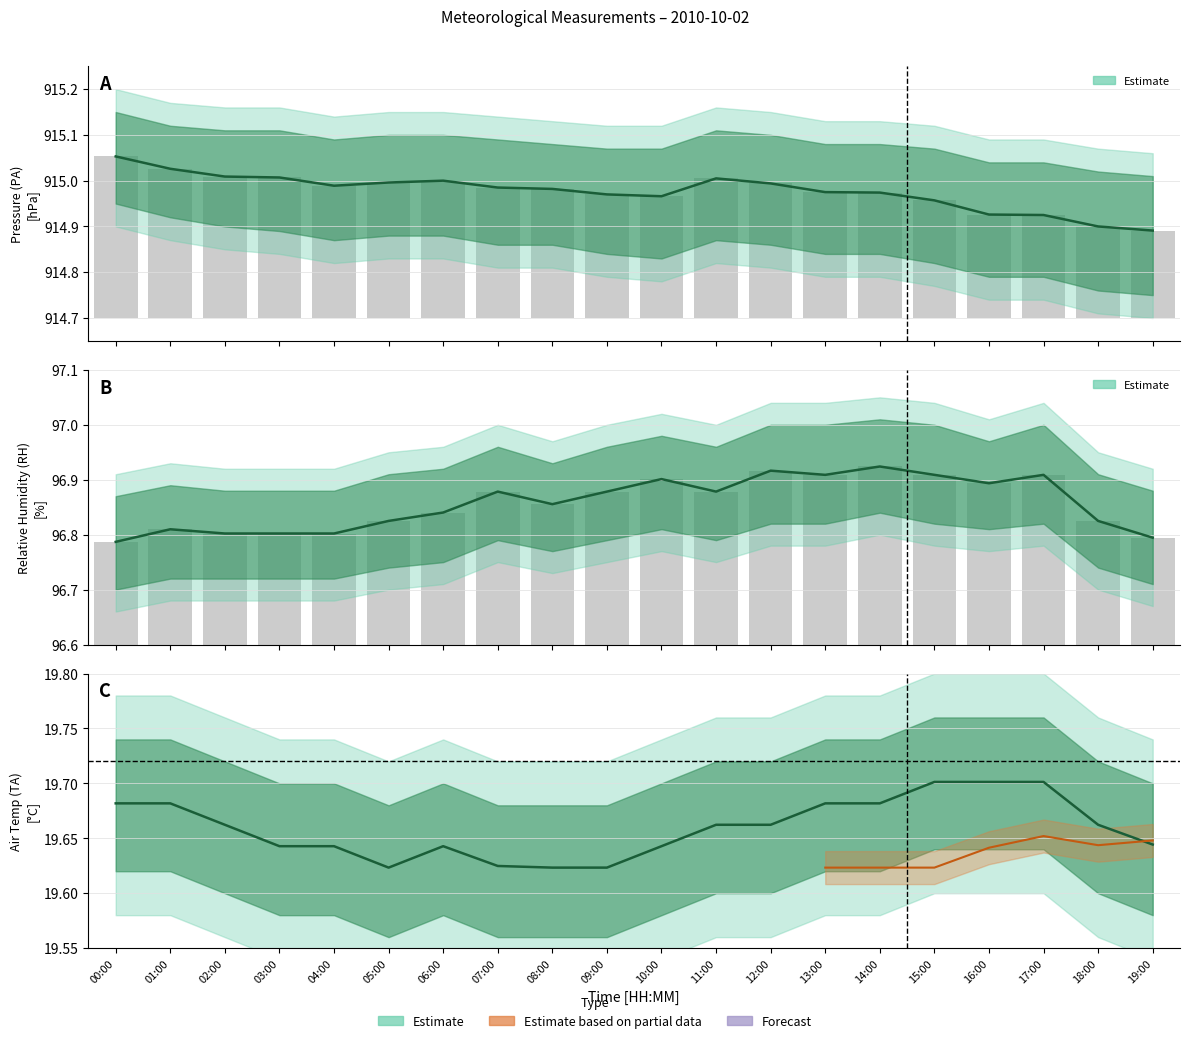

What is the label of the 5th bar from the left?

04:00